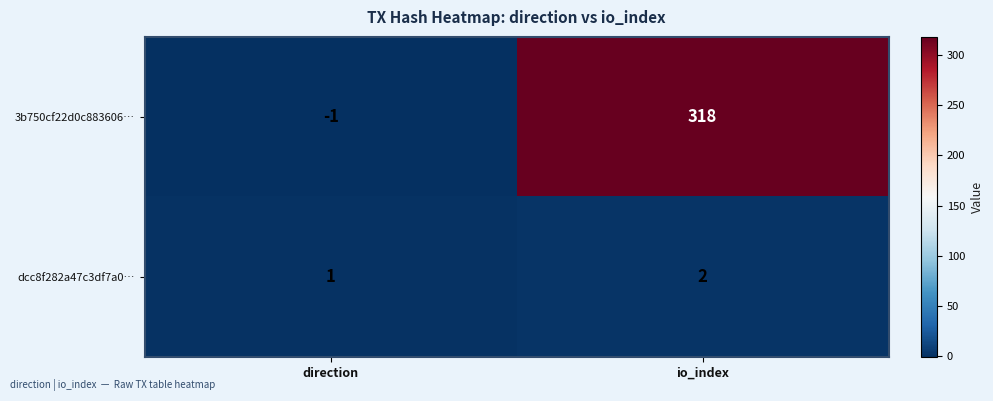

Between direction and io_index, which series saw the biggest shift?

3b750cf22d0c883606…